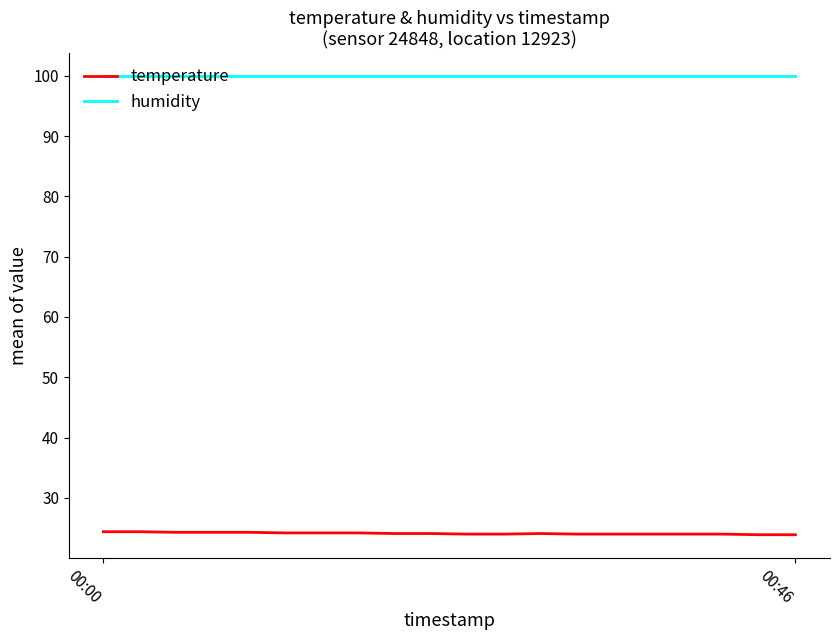

Which series has the largest total across all categories?

humidity